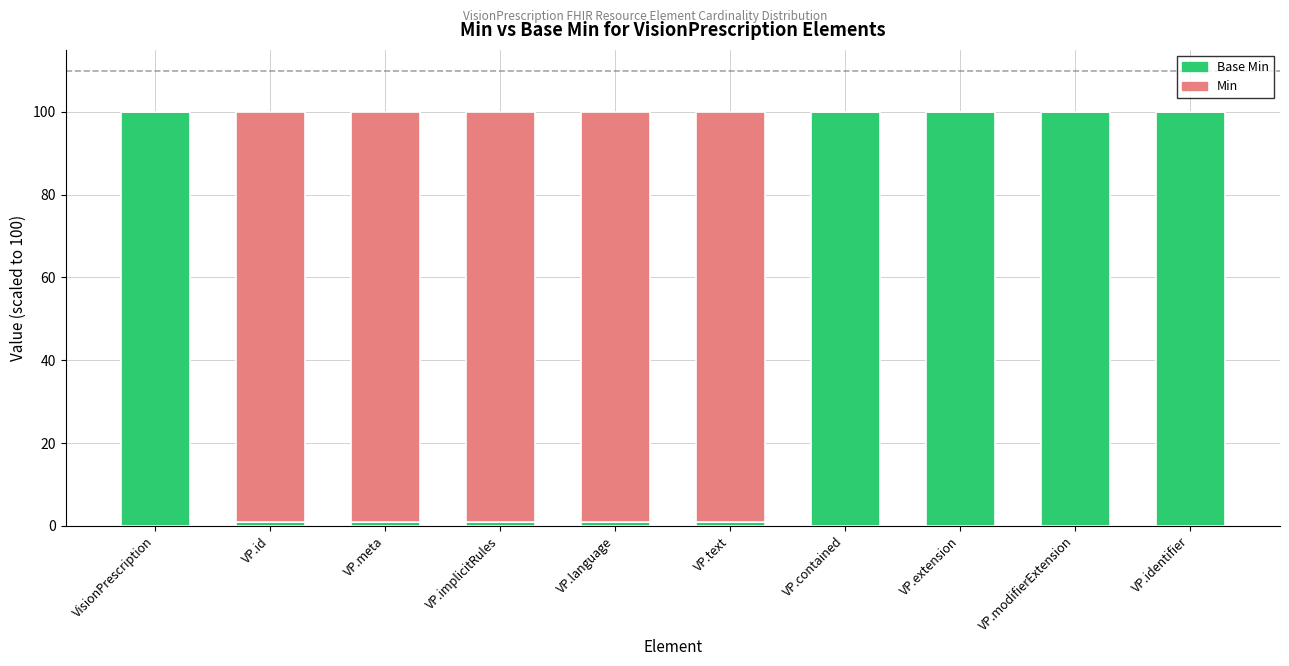

How many distinct data groups are displayed?

2